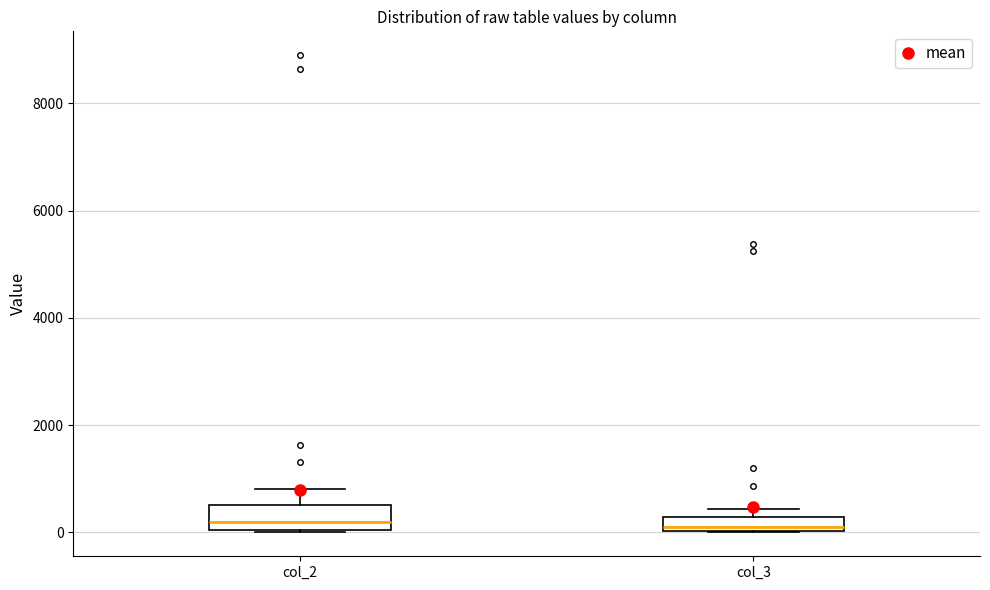

Where is the lower edge of the box for col_3 on the y-axis? The values are not printed on the chart, so give them approximately, as read against the axis.

0